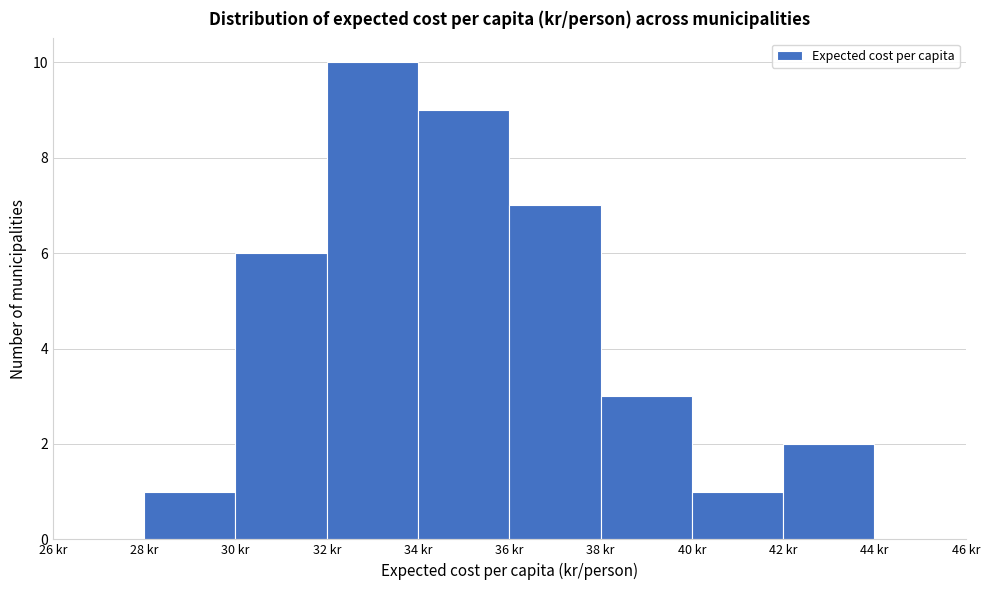

Over which range of the x-axis is the bar tallest?

32 to 34